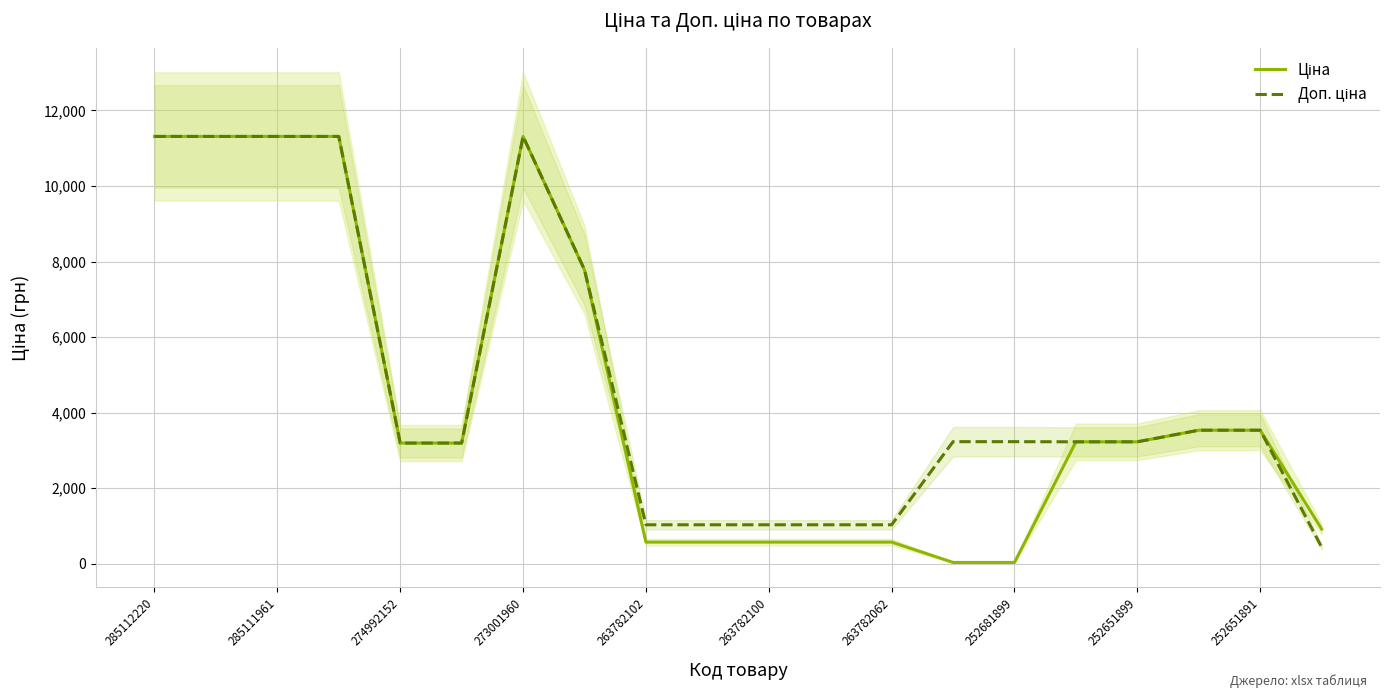

How many values in the Доп. ціна series are below 3230?

10